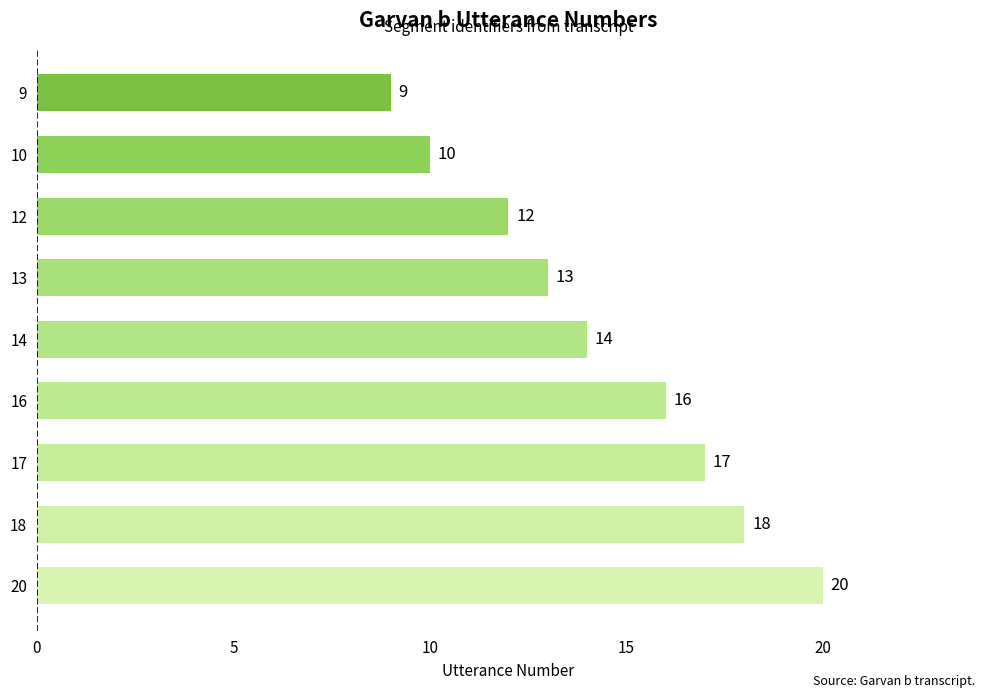

Between 13 and 16, which is larger?

16